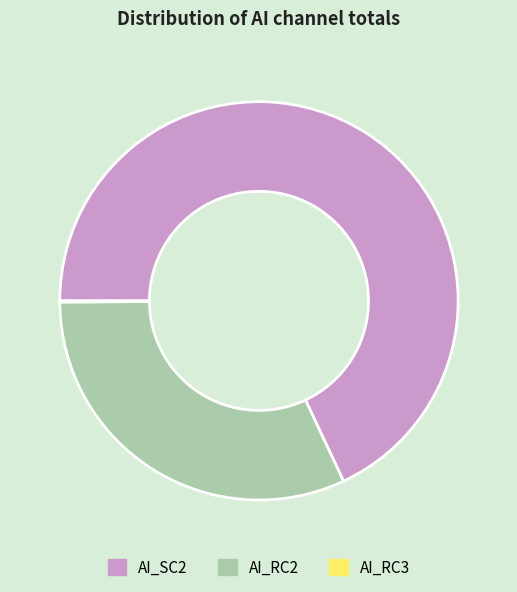

What is the largest slice in the pie chart?

AI_SC2